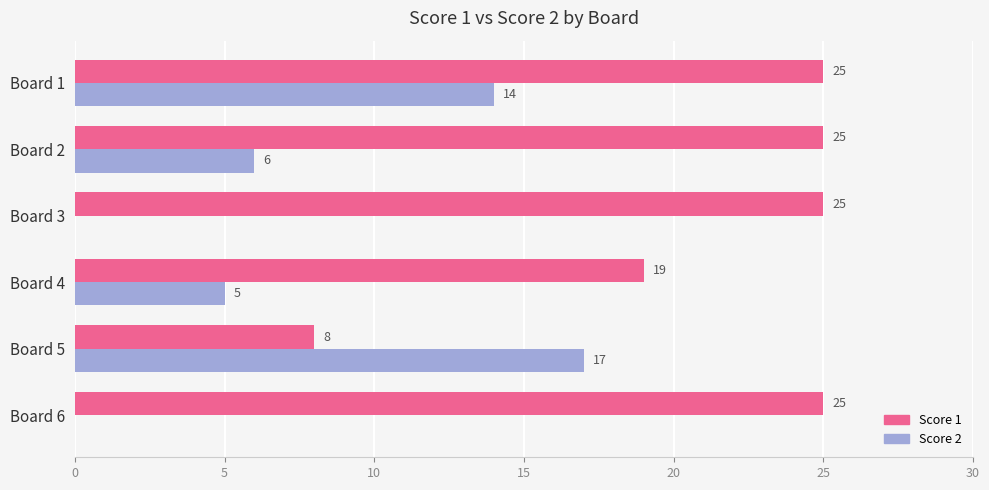

True or false: Score 1 has a value of 34 at Board 1.

False